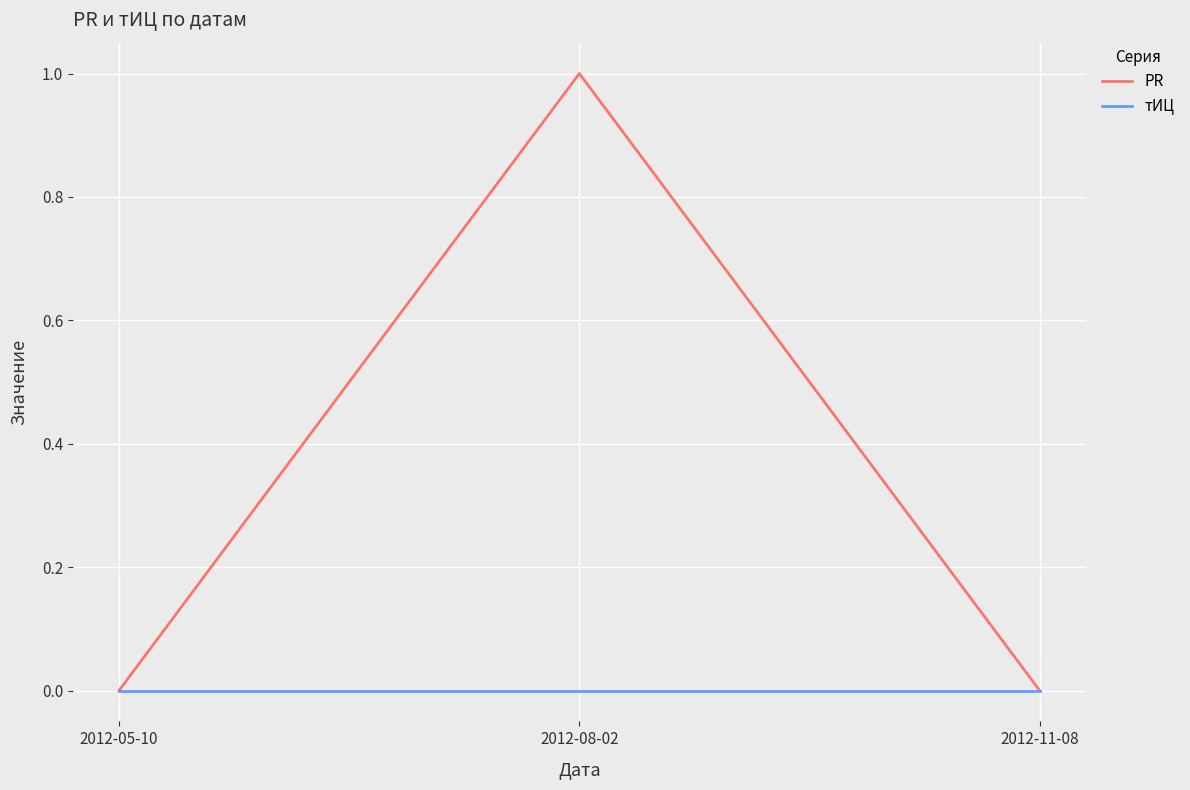

The value of PR at 2012-08-02 is 0. True or false?

False